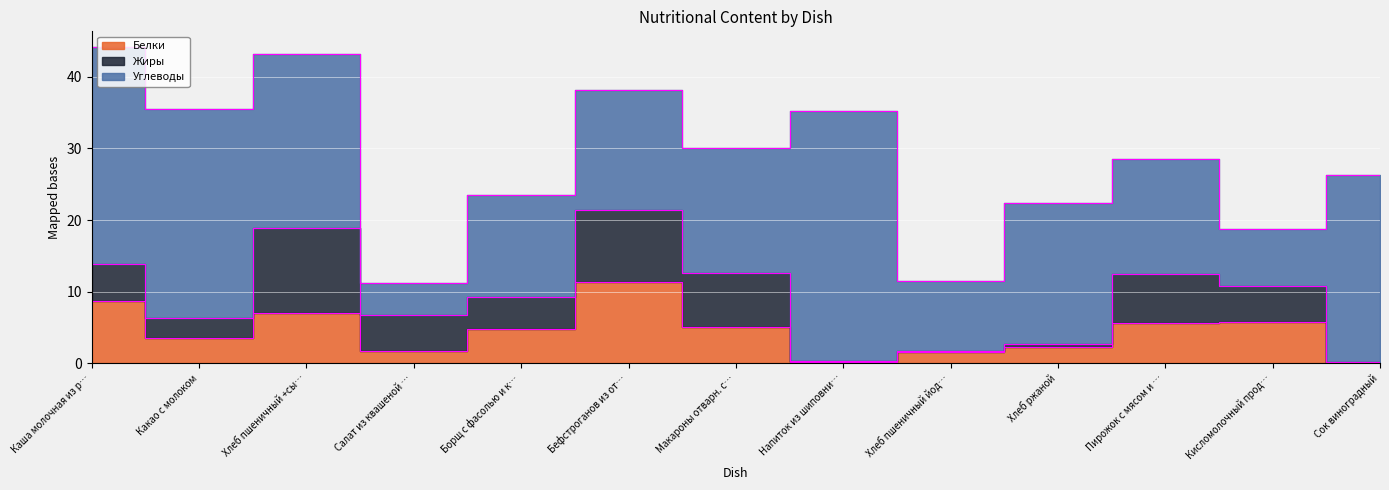

What is the value of the Жиры point at the 1st from the left?

5.2